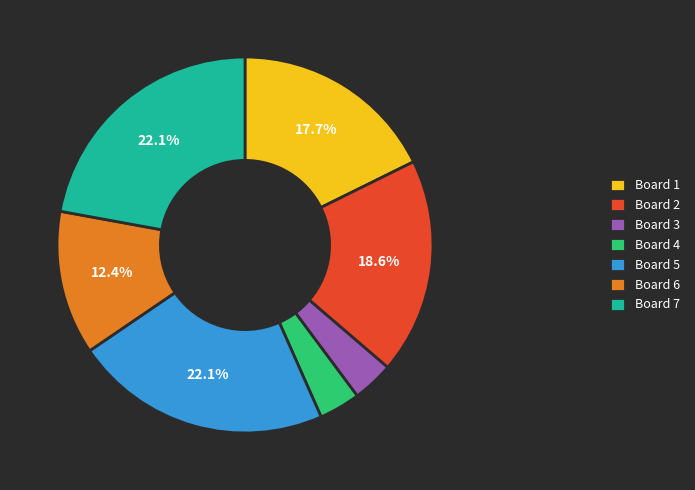

To the nearest percent, what portion does Board 4 represent?

4%